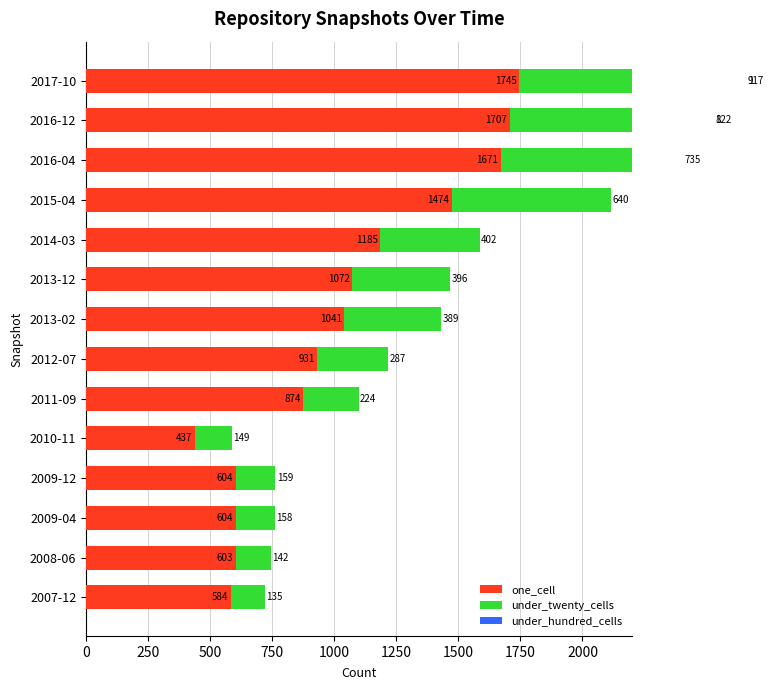

Rank the series at 2009-04 from highest to lowest value.

one_cell, under_twenty_cells, under_hundred_cells